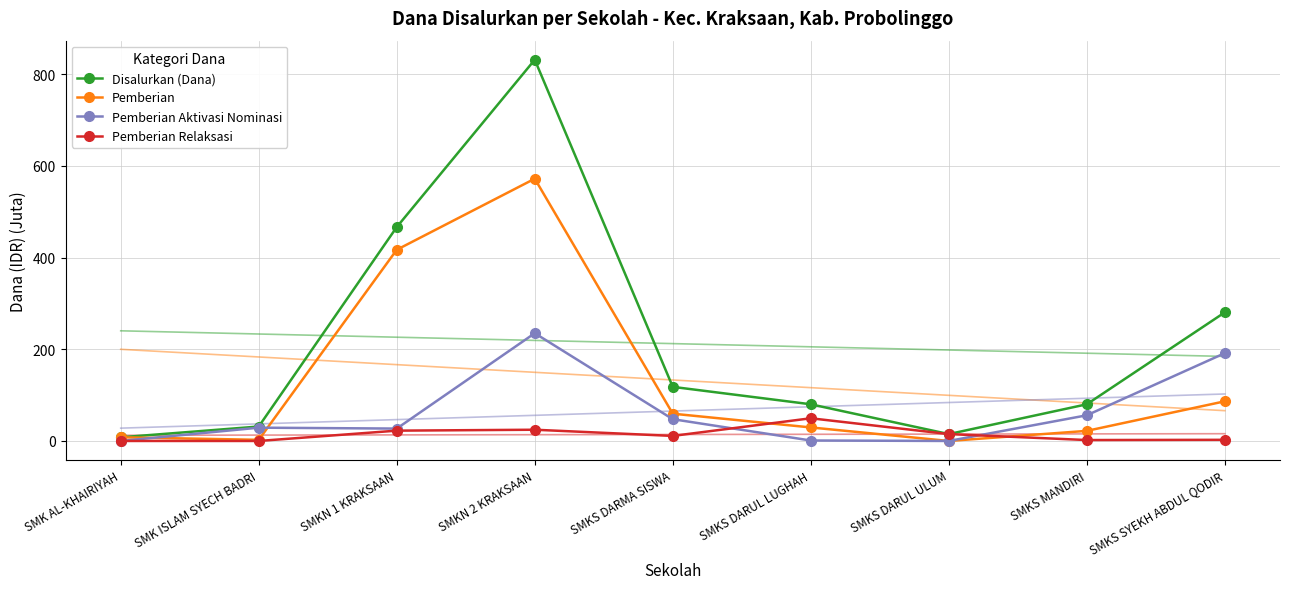

After their last crossing, which series has the higher values: Pemberian Relaksasi or Pemberian Aktivasi Nominasi?

Pemberian Aktivasi Nominasi